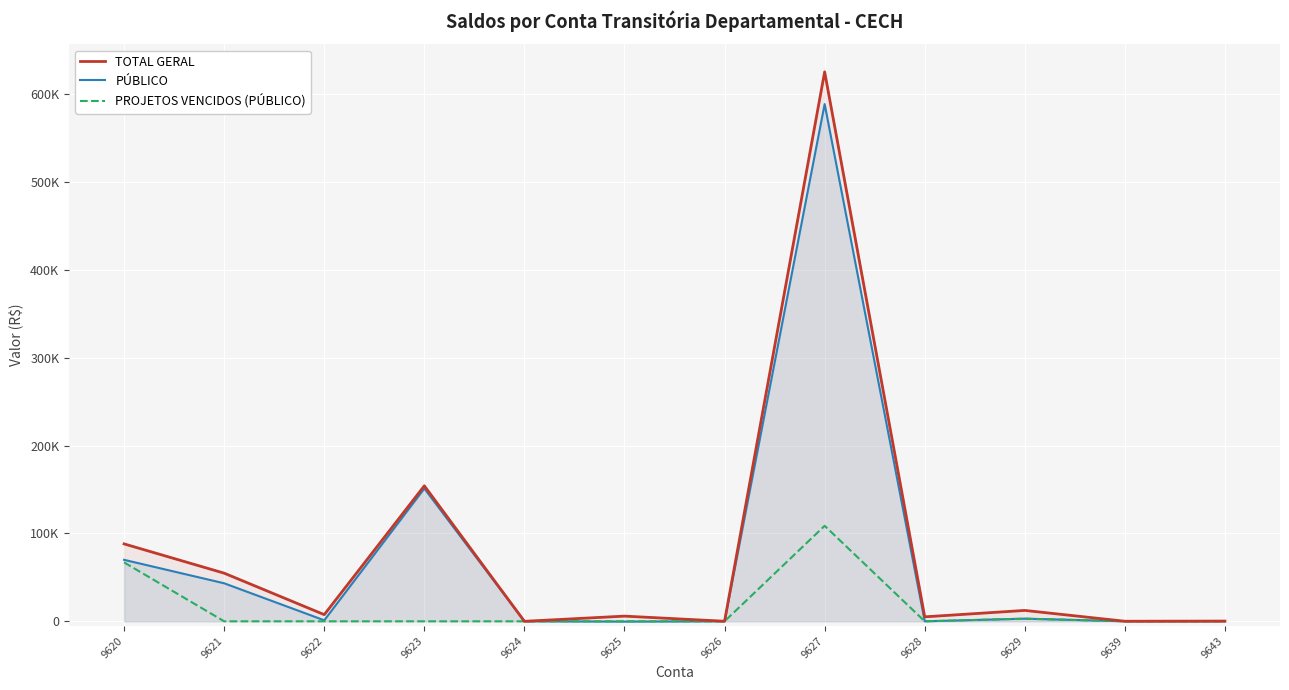

How many positive values does the PÚBLICO series have?

7